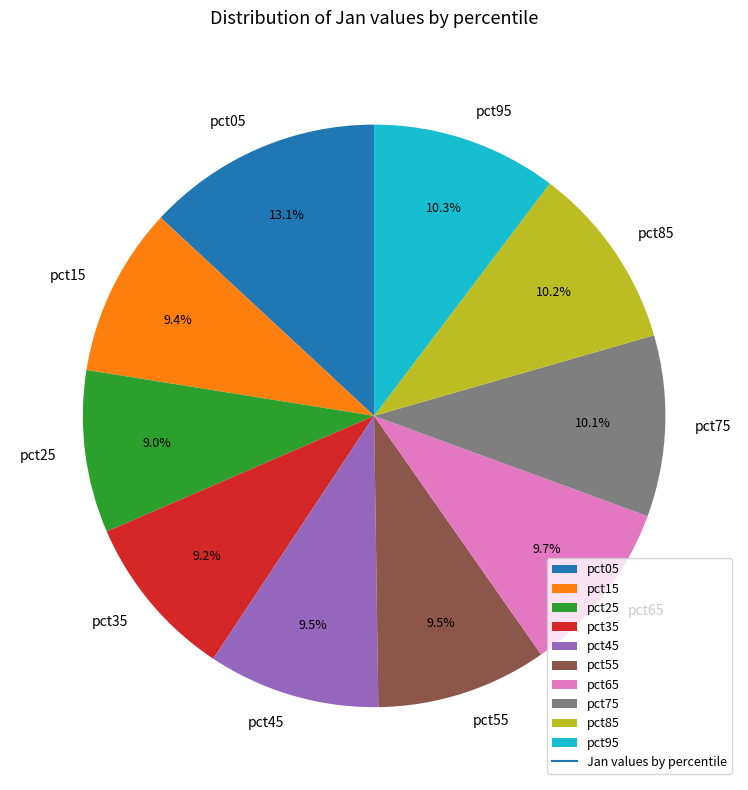

Does pct35 represent more than half of the total?

No